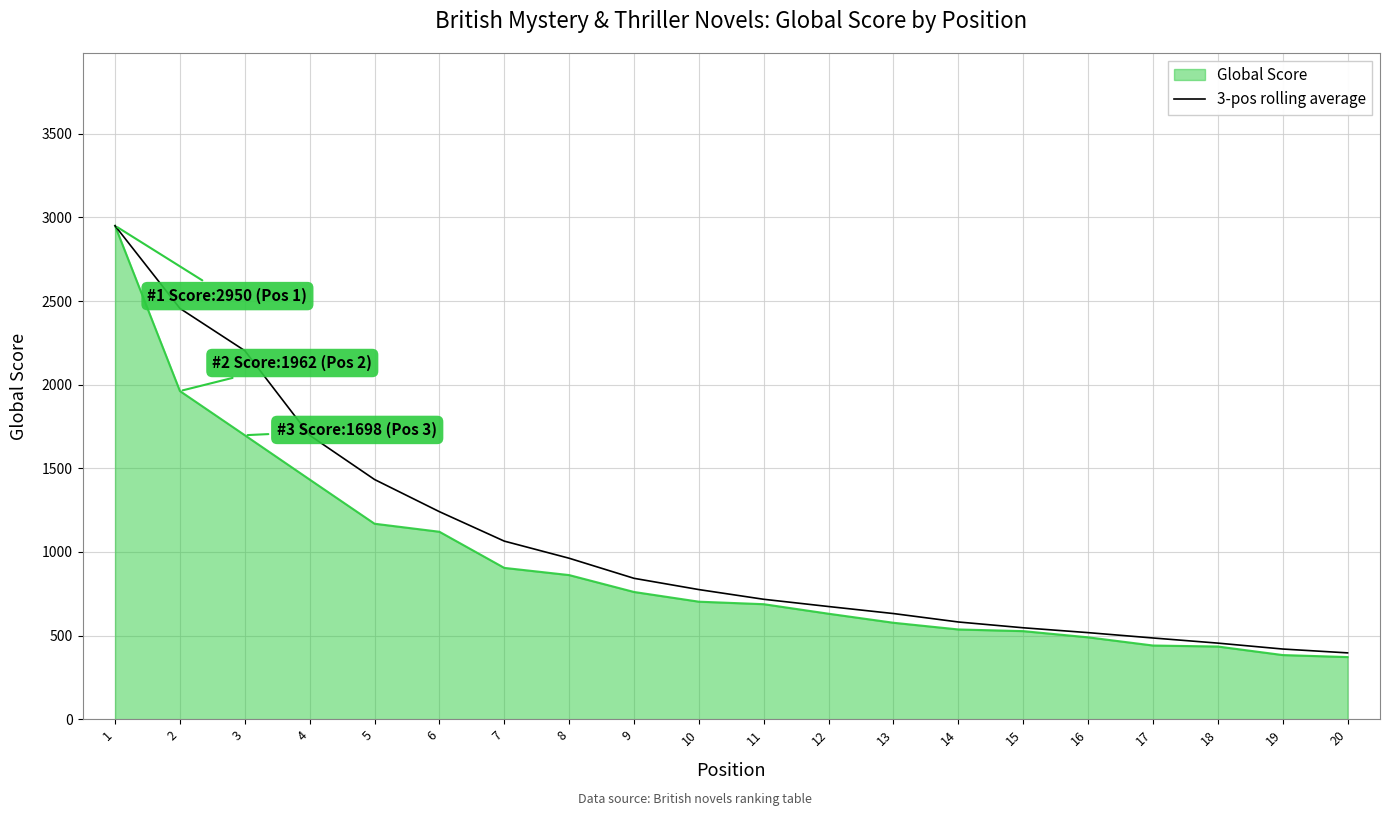

What is the greatest value displayed?

2950.0